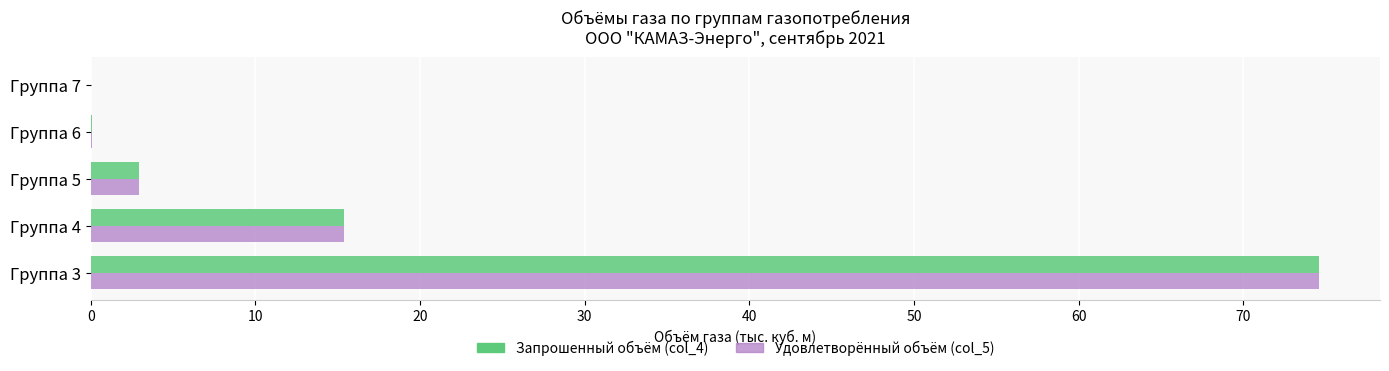

How many data points in Запрошенный объём (col_4) are above 2?

3